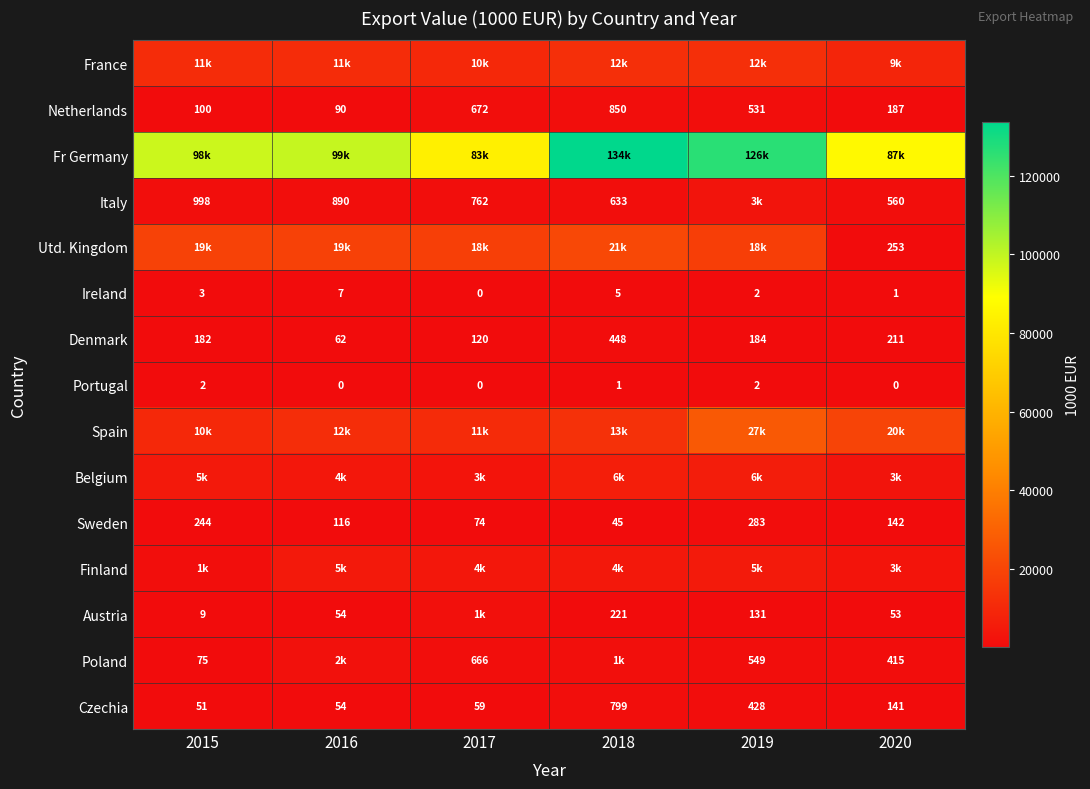

Between 2020 and 2017, which is larger?

2017